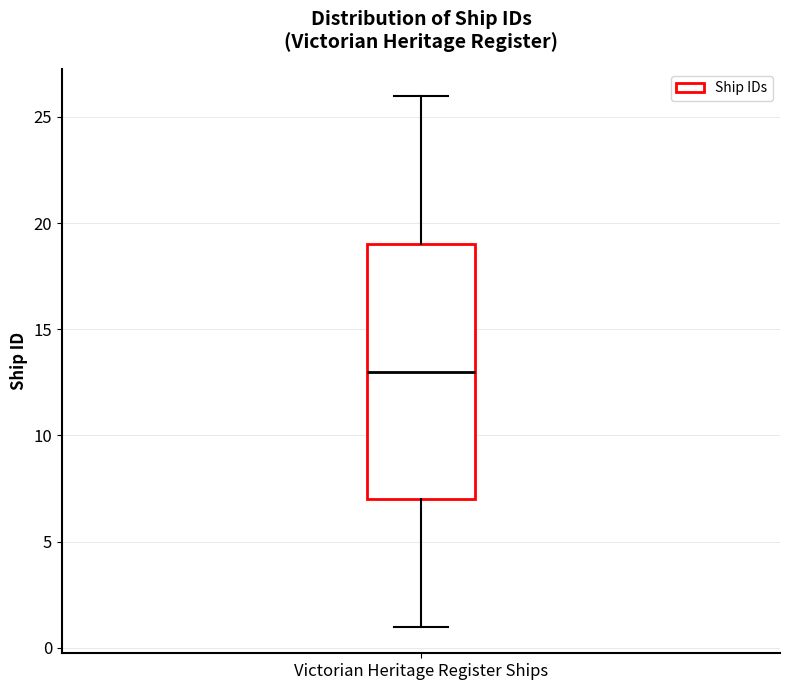

Where does the lower whisker of the box for Victorian Heritage Register Ships end on the y-axis? The values are not printed on the chart, so give them approximately, as read against the axis.

1